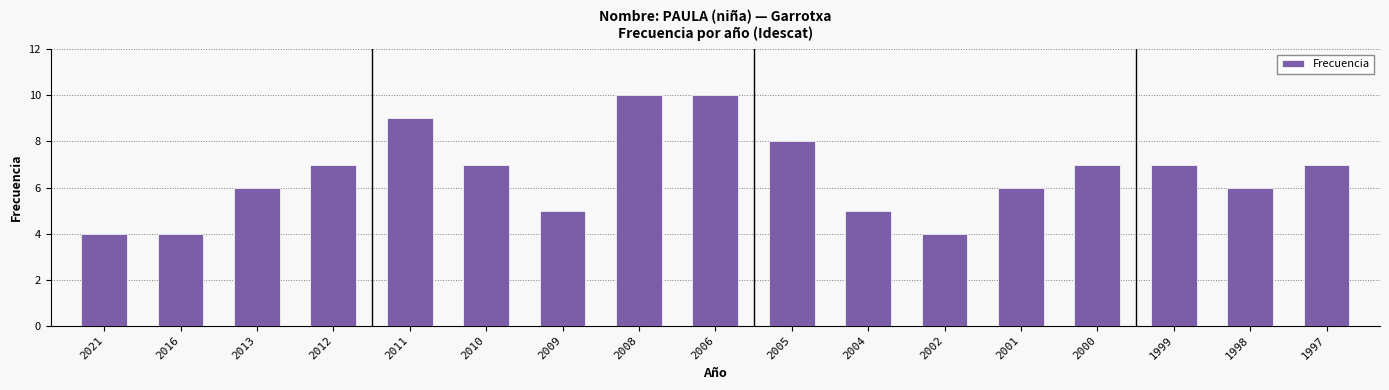

What is the average value?

7